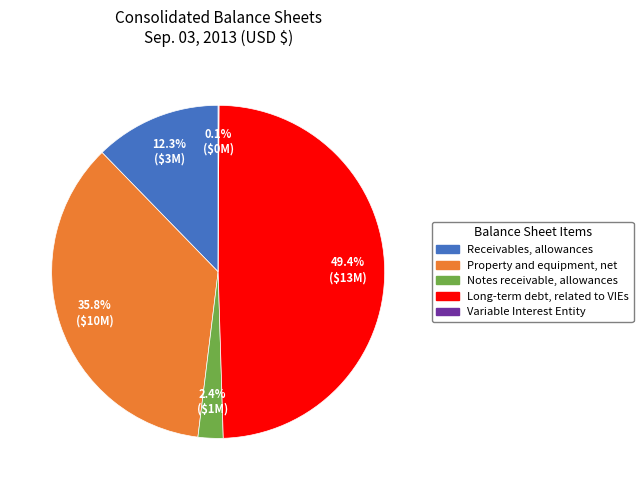

To the nearest percent, what is the combined percentage of Long-term debt, related to VIEs and Notes receivable, allowances?

52%